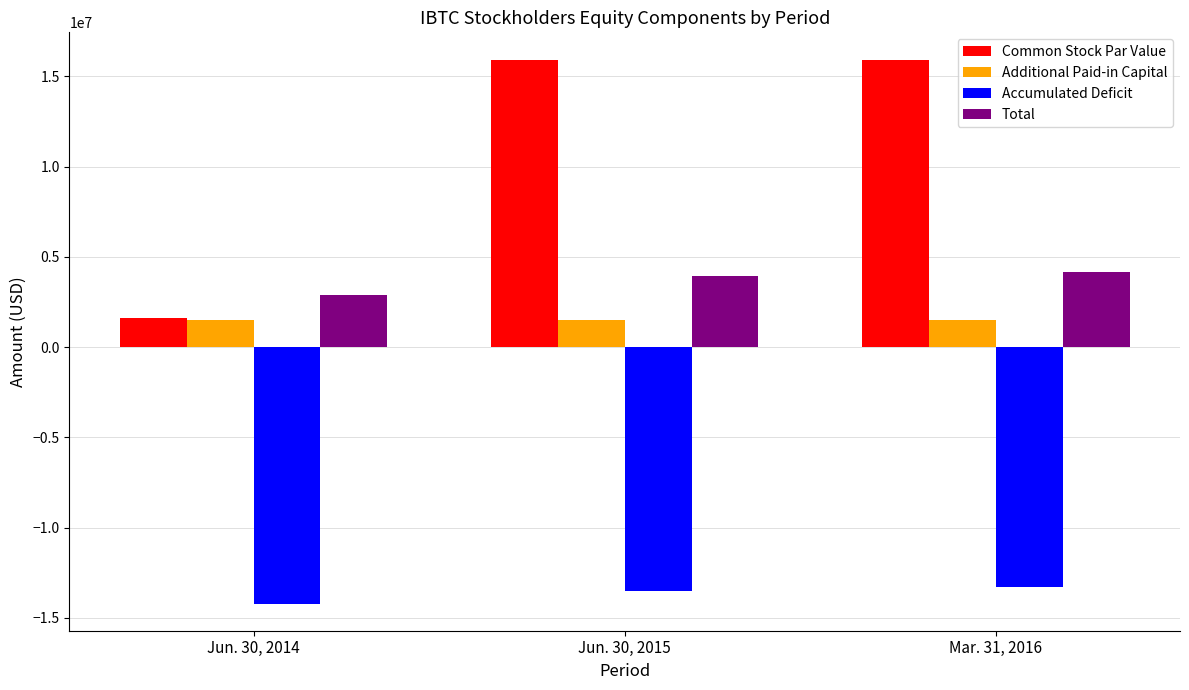

How many values in the Accumulated Deficit series are below -13501464?

1